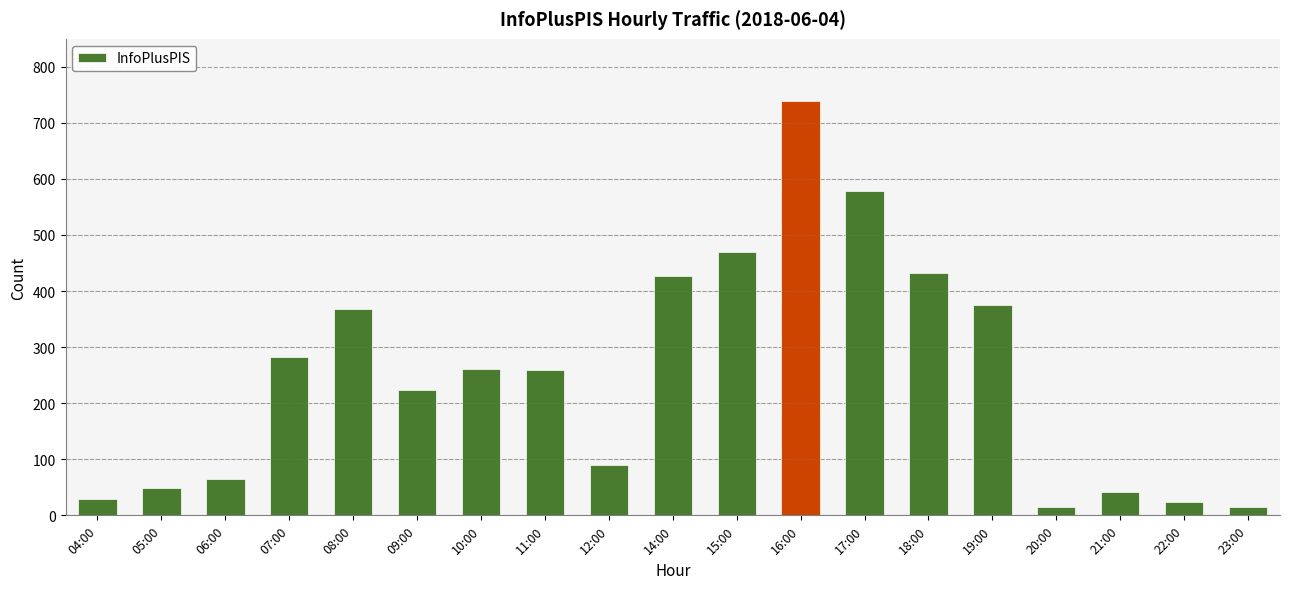

What is the sum of all values?

4742